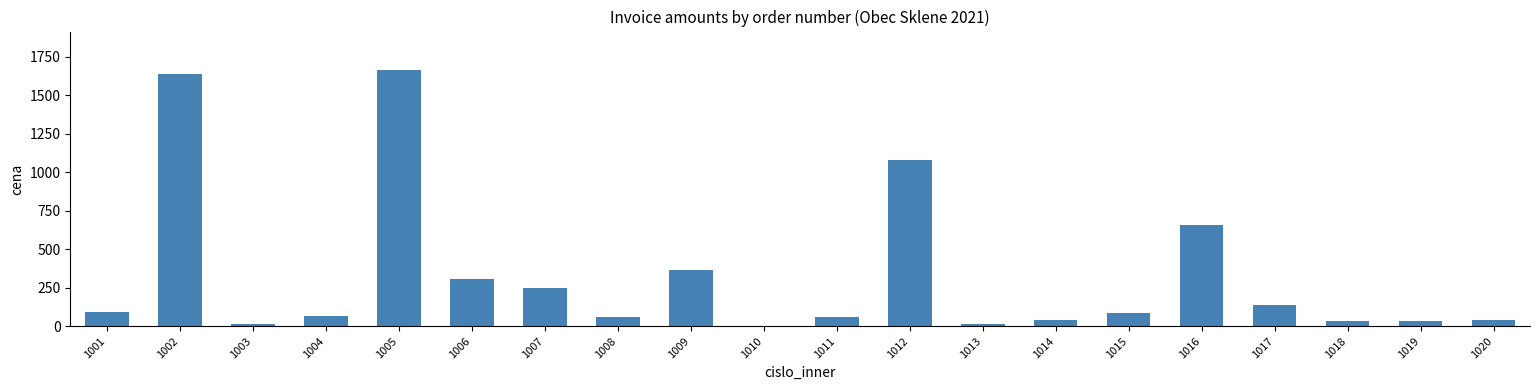

True or false: the data shows 1662.8 at 1005.

True